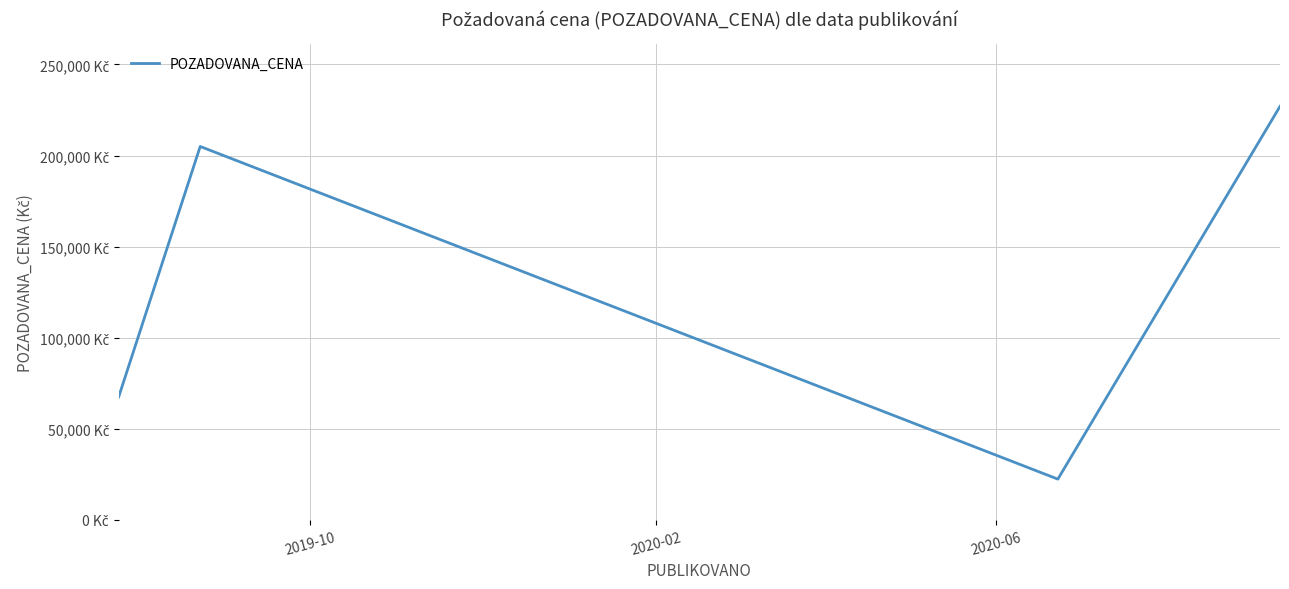

How many interior local valleys (lower than both neighbors) does the data have?

1